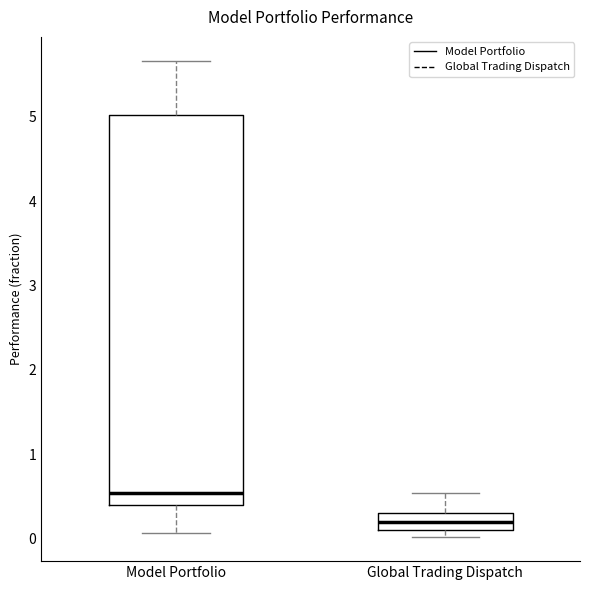

Where is the upper edge of the box for Global Trading Dispatch on the y-axis? The values are not printed on the chart, so give them approximately, as read against the axis.

0.3